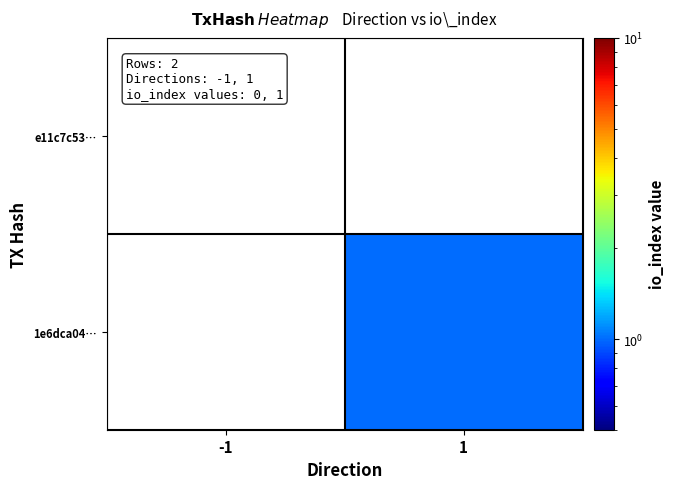

Rank the series by their maximum value, from lowest to highest.

e11c7c53…, 1e6dca04…